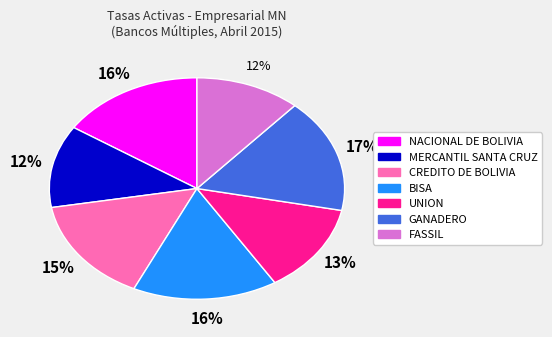

Combined, do NACIONAL DE BOLIVIA and FASSIL account for over 50%?

No